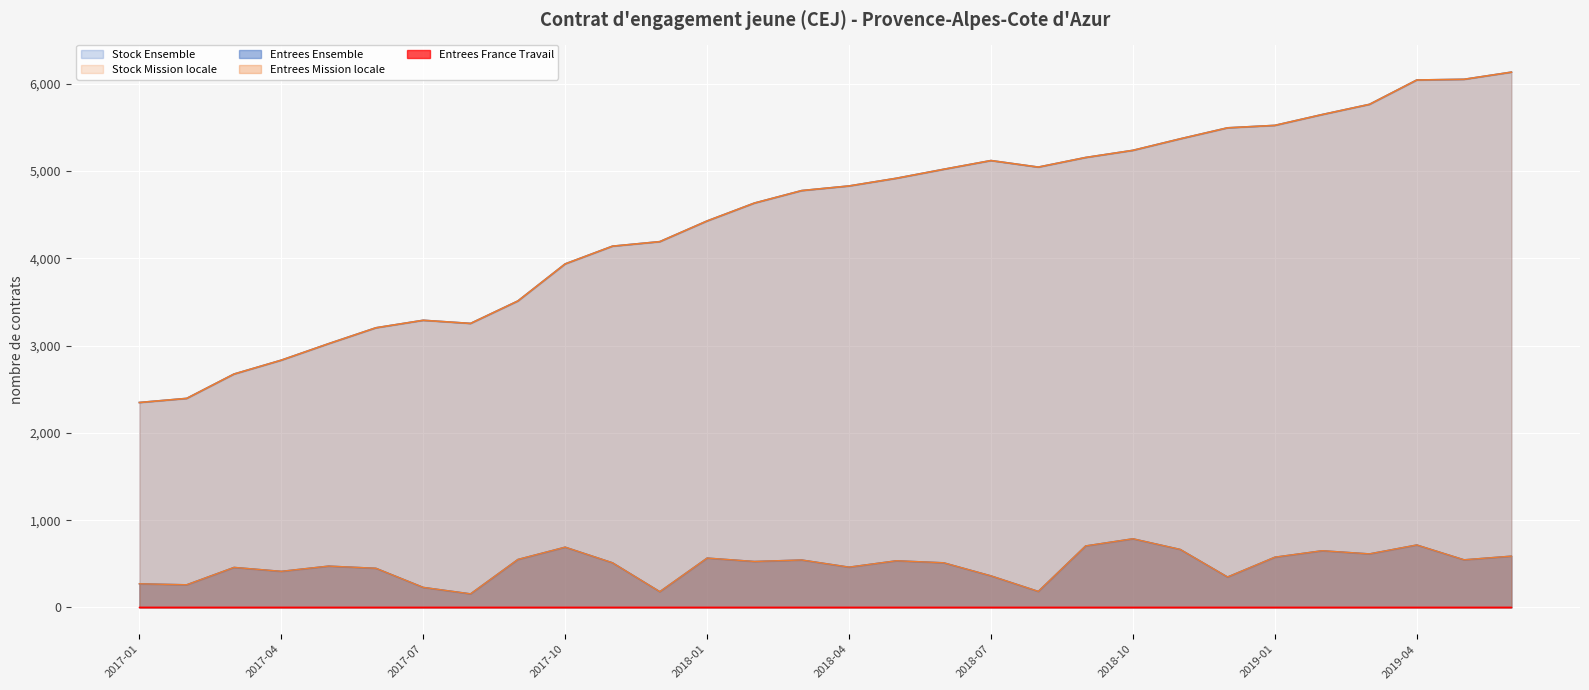

Which series has the largest range (max minus min)?

Stock Ensemble